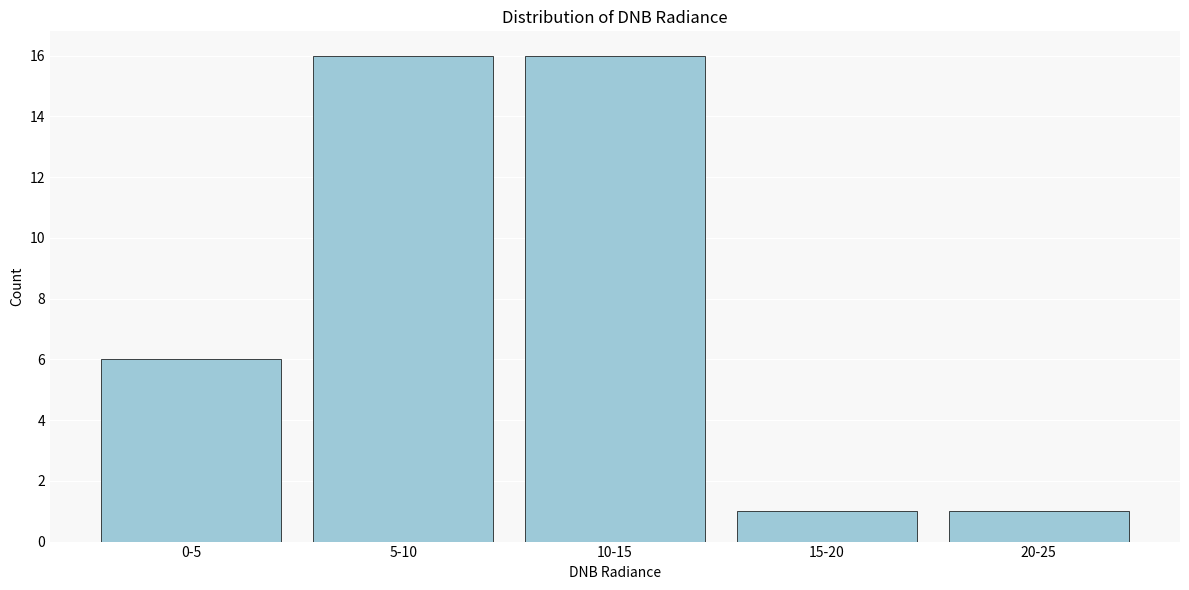

Reading right to left, extract all data points from this chart.

1	1	16	16	6